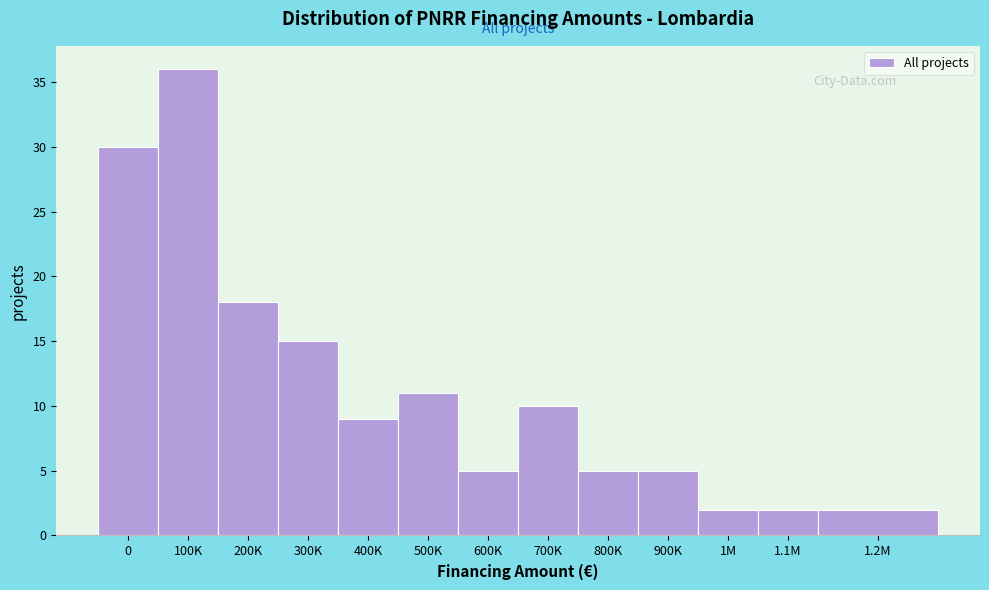

Reading left to right, what are all the values shown in this chart?

0=30	100K=36	200K=18	300K=15	400K=9	500K=11	600K=5	700K=10	800K=5	900K=5	1M=2	1.1M=2	1.2M=2